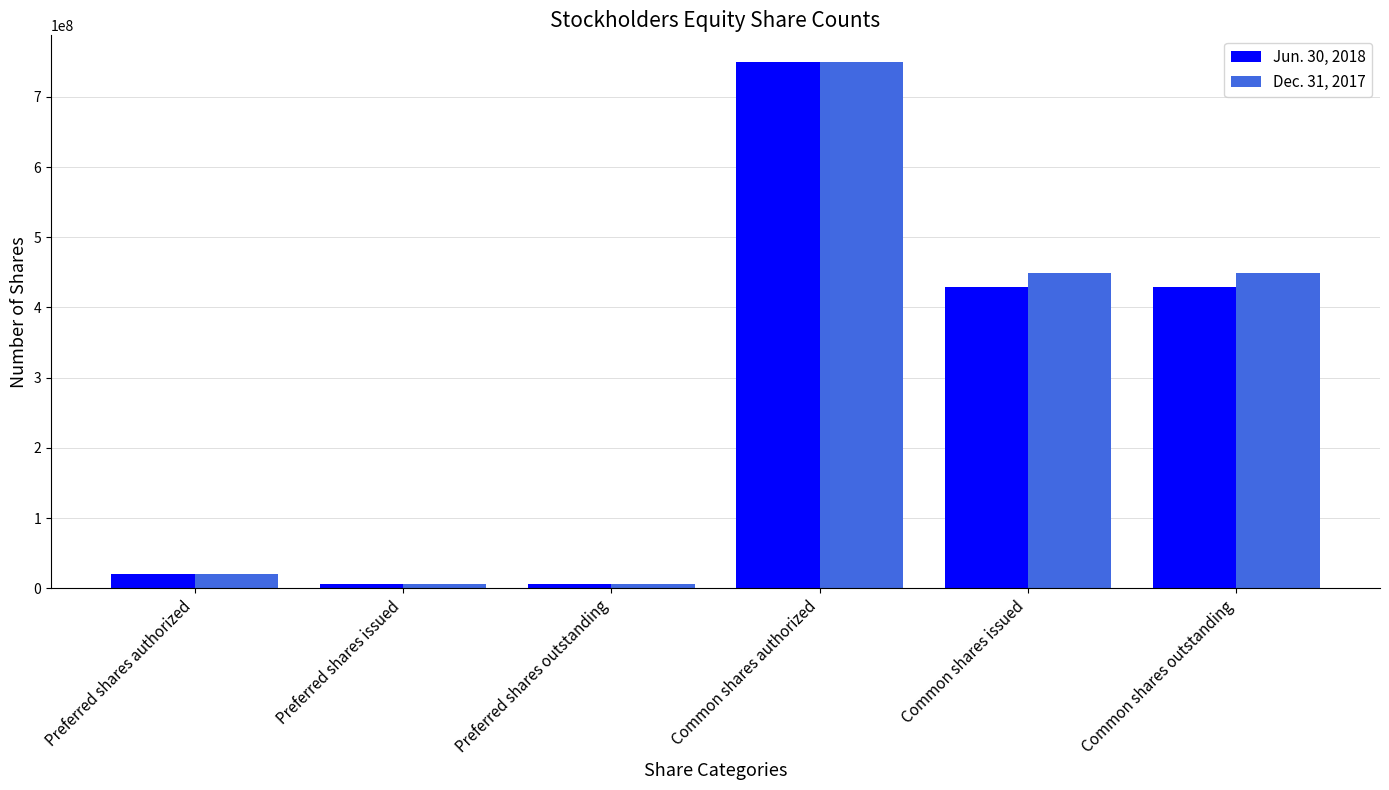

At how many categories does at least one series exceed 309319044?

3